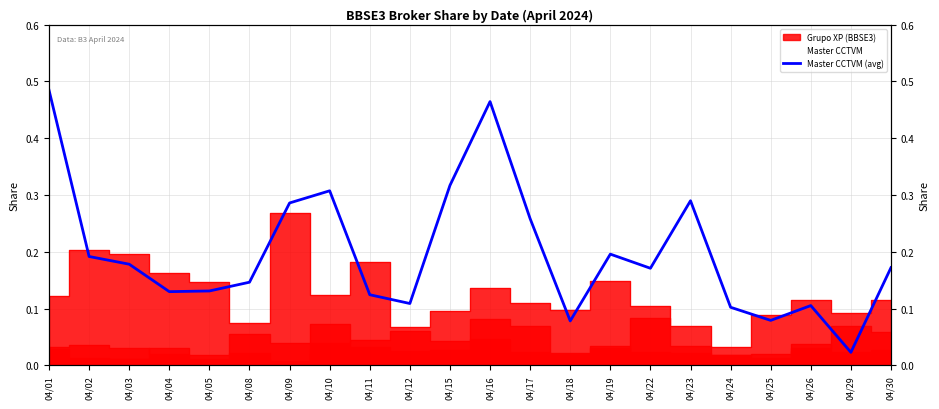

The value at 04/24 is 0.1. True or false?

True